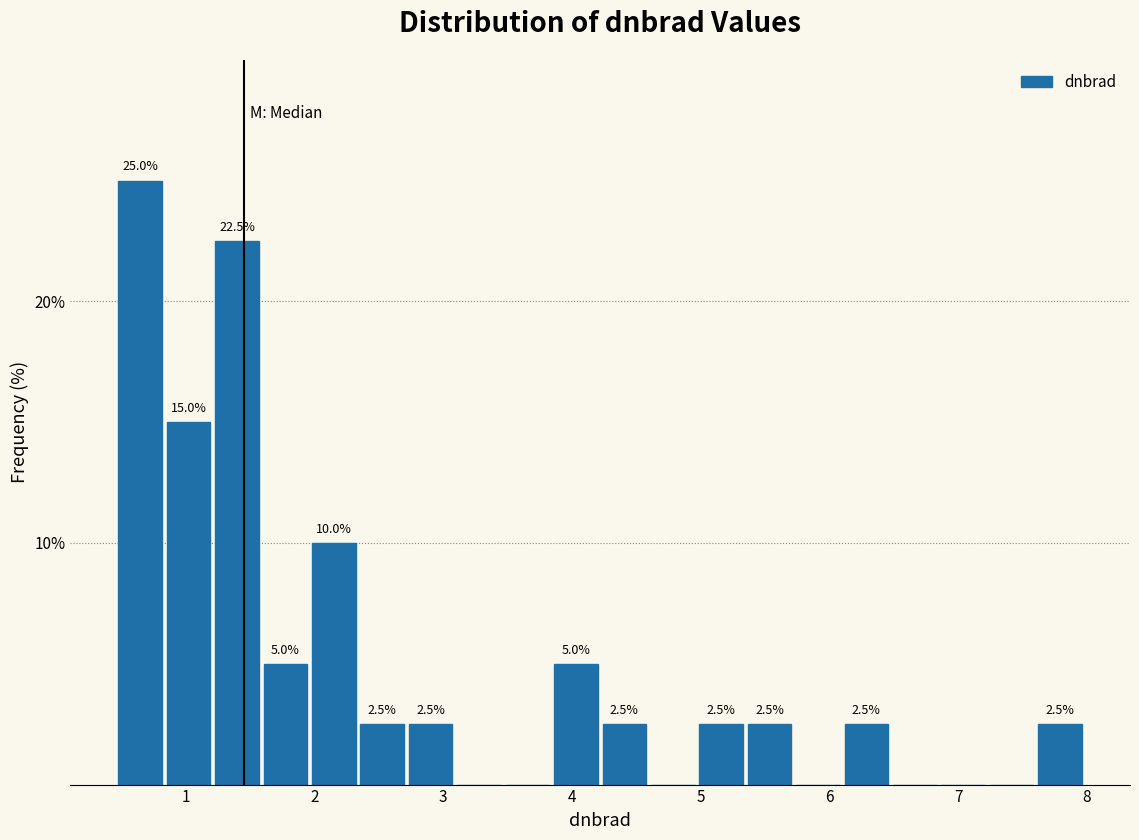

Read against the x-axis, roughly where is the centre of the tallest bar?

0.6